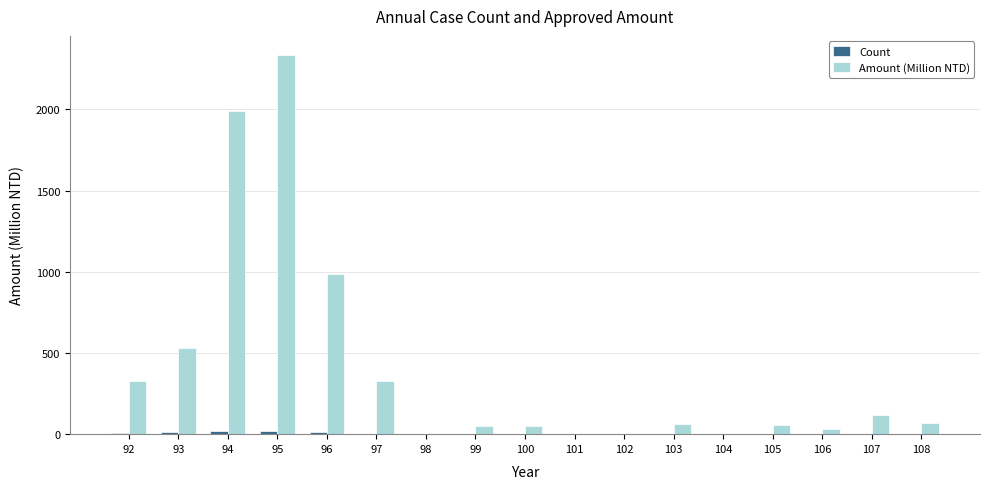

How many groups of bars are there?

17